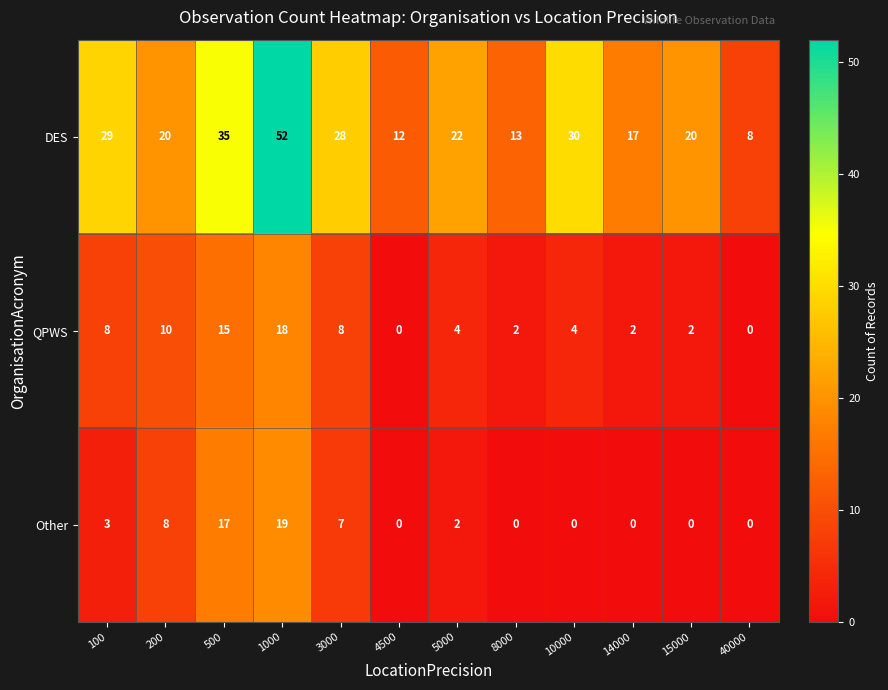

Is it true that Other equals 0 at 8000?

True